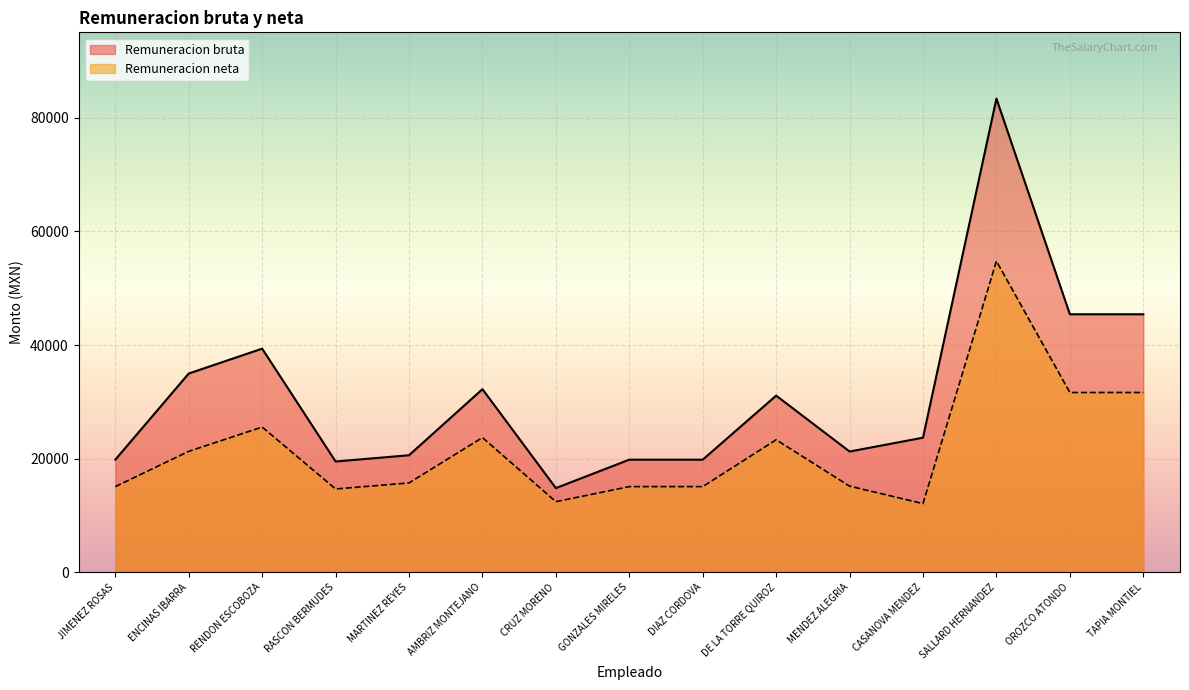

List the labels in order of Remuneracion neta value, largest first.

SALLARD HERNANDEZ, OROZCO ATONDO, TAPIA MONTIEL, RENDON ESCOBOZA, AMBRIZ MONTEJANO, DE LA TORRE QUIROZ, ENCINAS IBARRA, MARTINEZ REYES, MENDEZ ALEGRIA, JIMENEZ ROSAS, GONZALES MIRELES, DIAZ CORDOVA, RASCON BERMUDES, CRUZ MORENO, CASANOVA MENDEZ